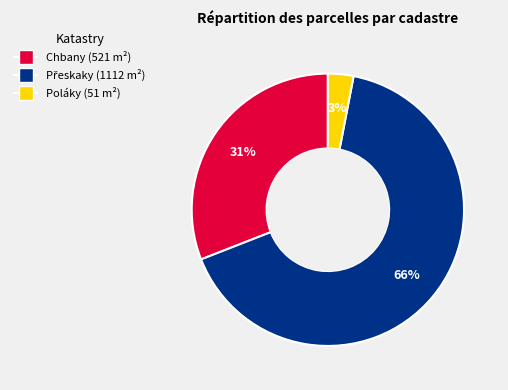

Does any single category account for the majority?

Yes